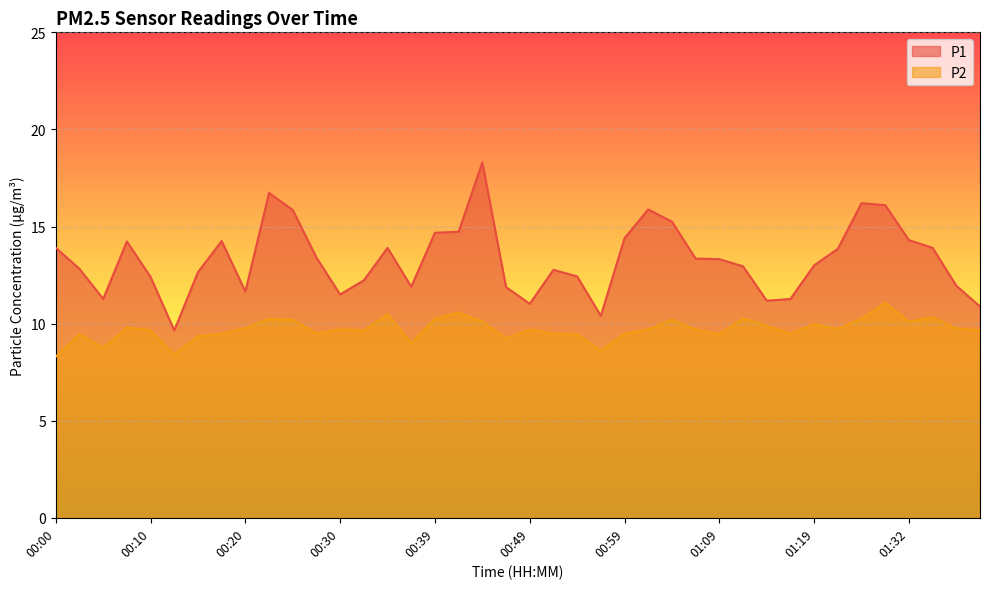

Which series has the largest total across all categories?

P1